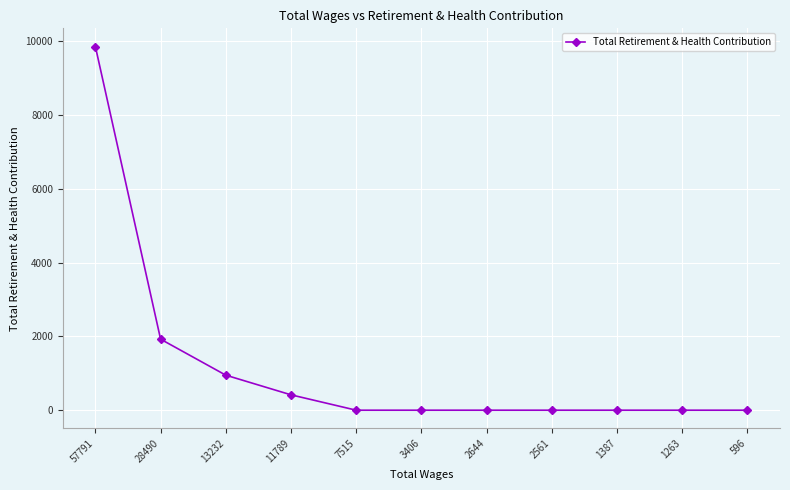

Reading right to left, transcribe all the data shown in this chart.

596=0	1263=0	1387=0	2561=0	2644=0	3406=0	7515=0	11789=417	13232=950	28490=1926	57791=9861